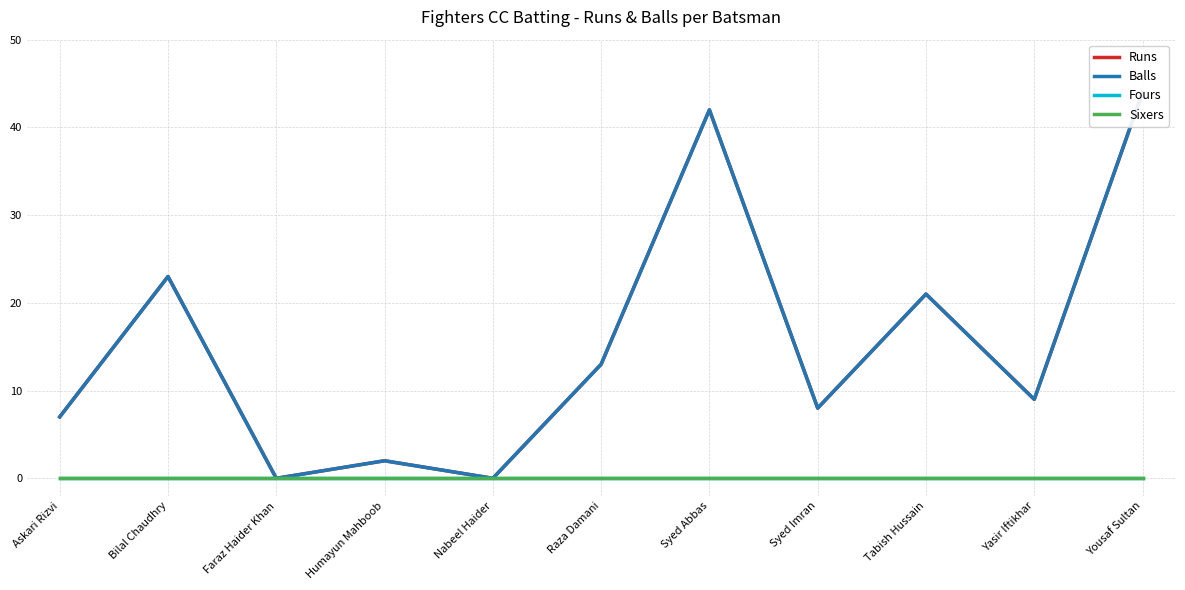

Which category has the highest value in the Sixers series?

Askari Rizvi